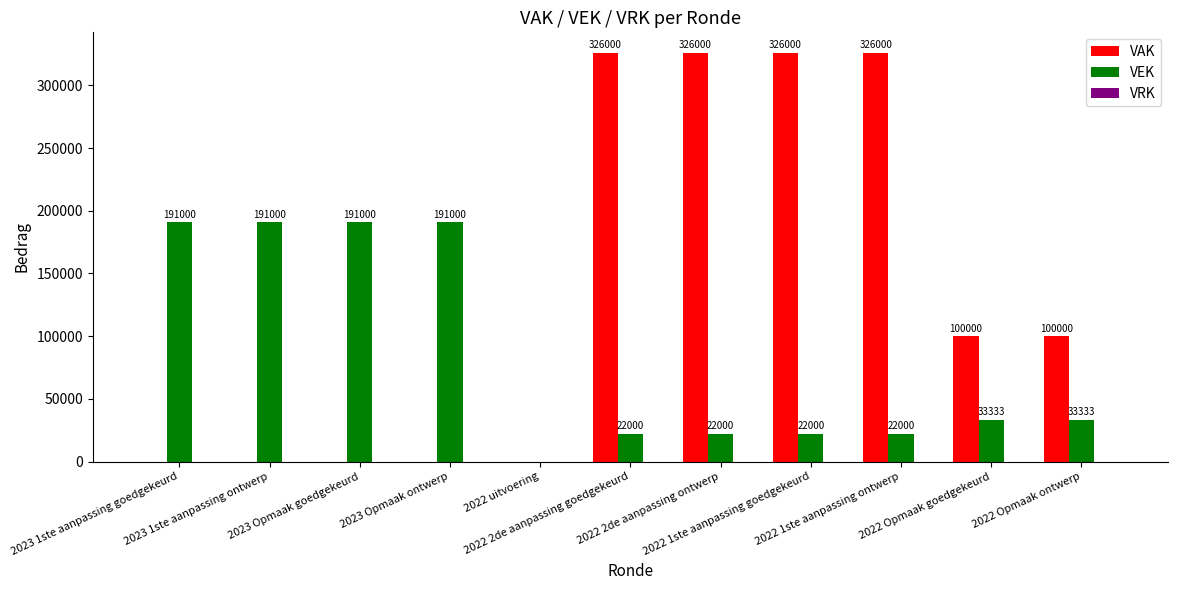

Which series has the largest total across all categories?

VAK